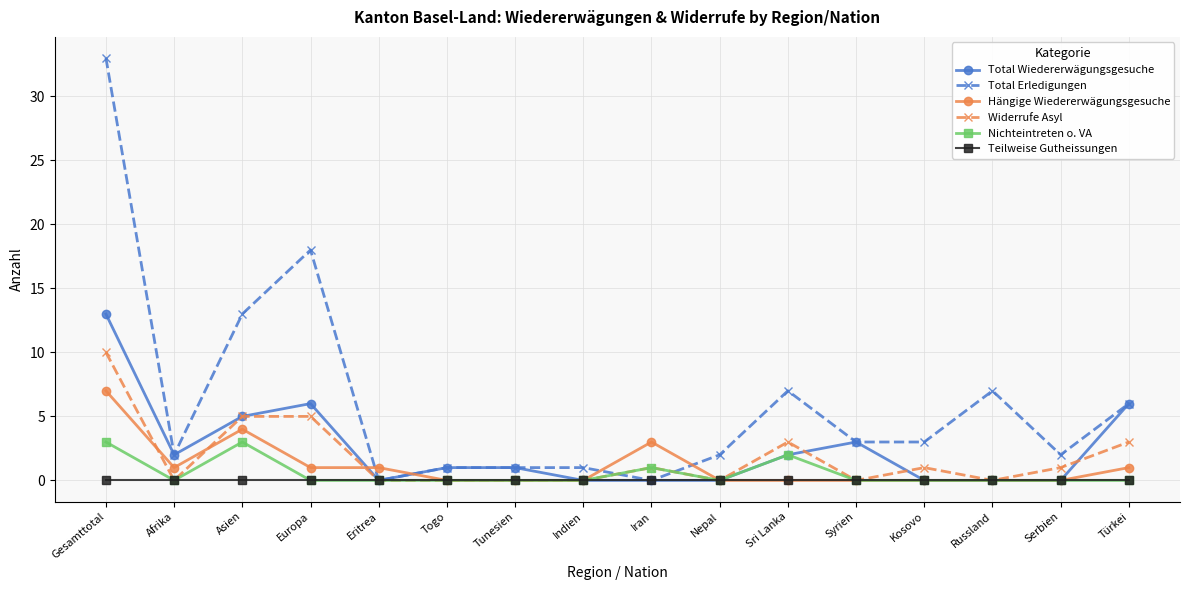

Is the value of Teilweise Gutheissungen at Tunesien greater than the value of Hängige Wiedererwägungsgesuche at Eritrea?

No